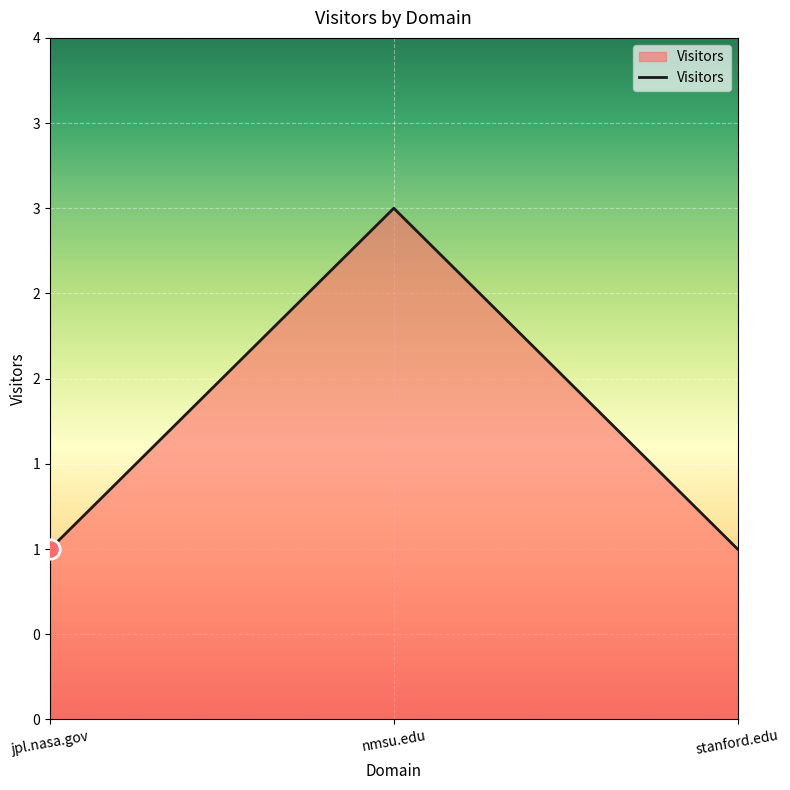

List the labels in order of value, largest first.

nmsu.edu, jpl.nasa.gov, stanford.edu